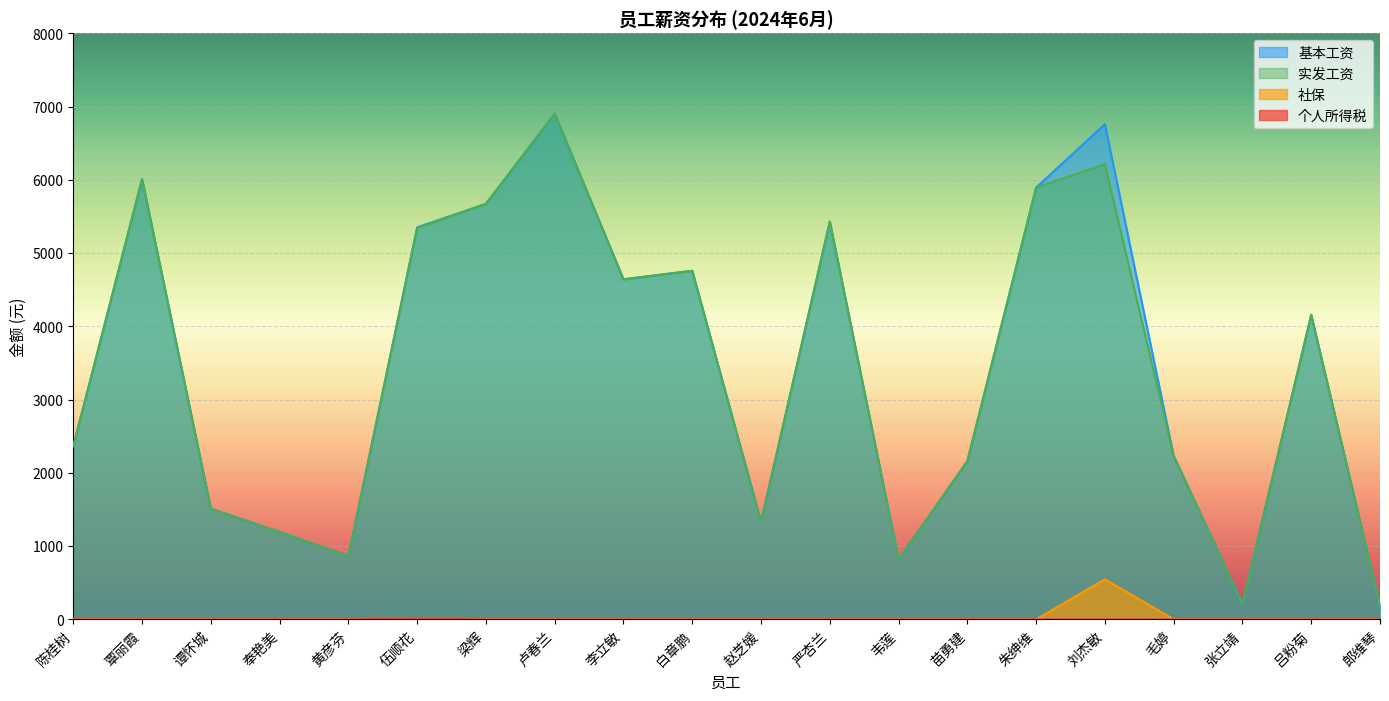

True or false: 基本工资 has more than 1 interior local peaks.

True